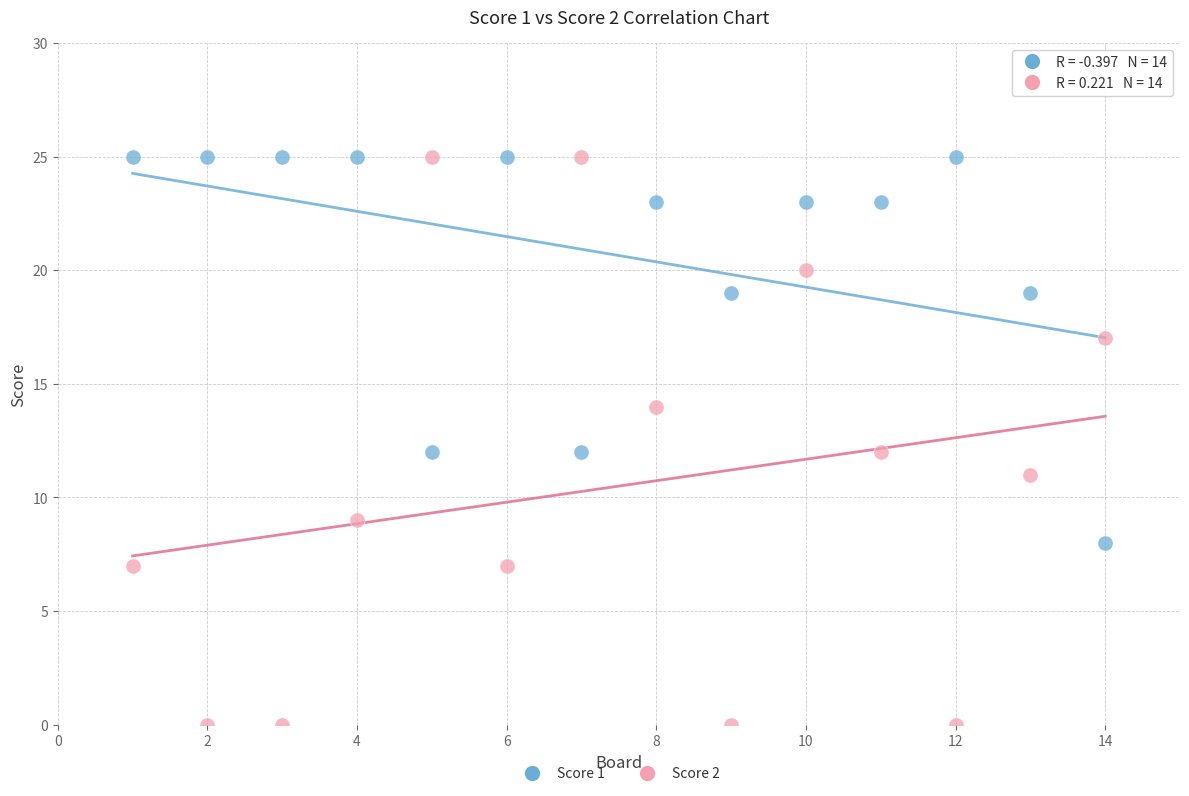

Which series has the largest Y range (max minus min)?

Score 2